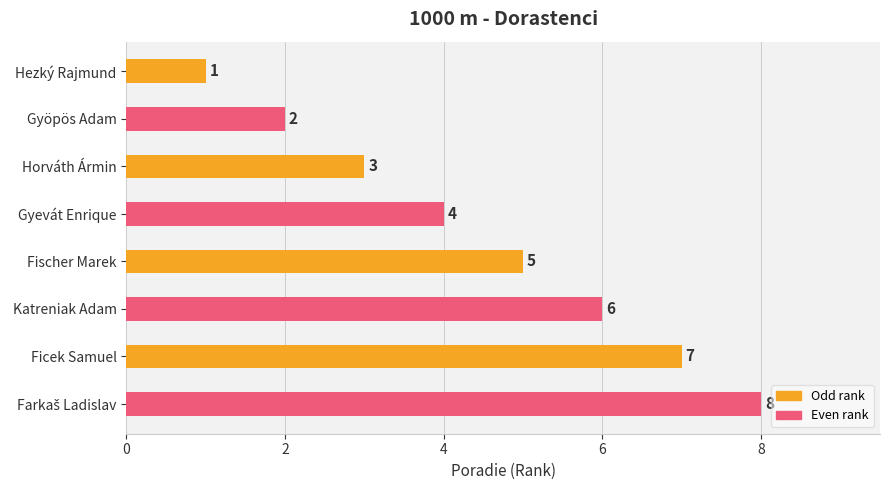

How many values are below 5?

4